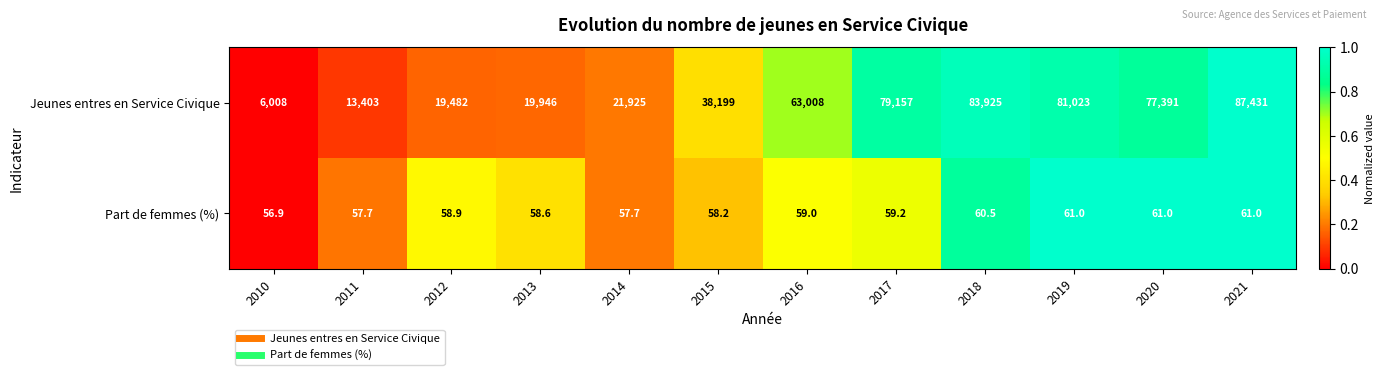

List the labels in order of Jeunes entres en Service Civique value, smallest first.

2010, 2011, 2012, 2013, 2014, 2015, 2016, 2020, 2017, 2019, 2018, 2021